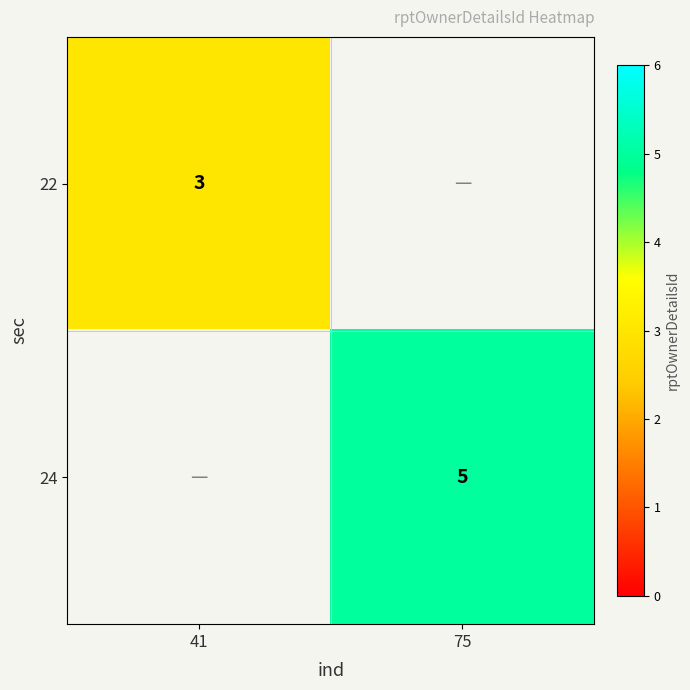

How many categories are shown in the chart?

2